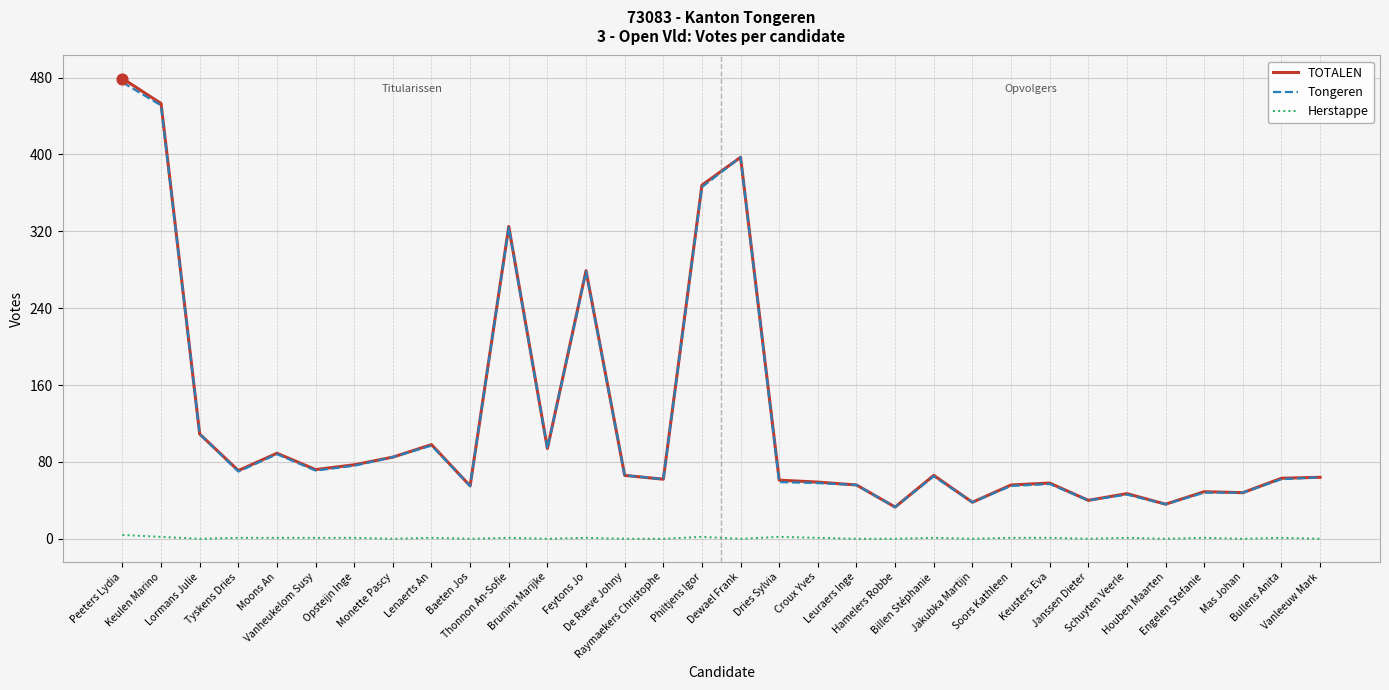

What is the maximum value for TOTALEN?

479